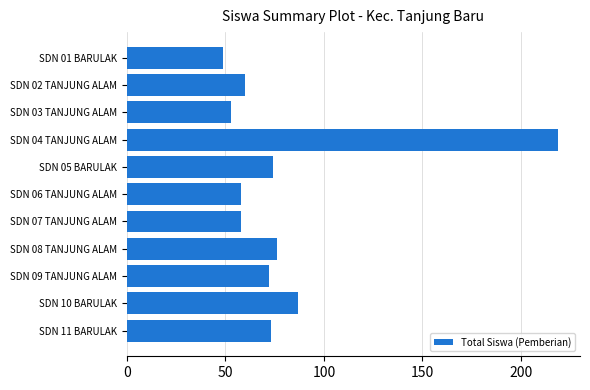

What is the sum of all values?

879